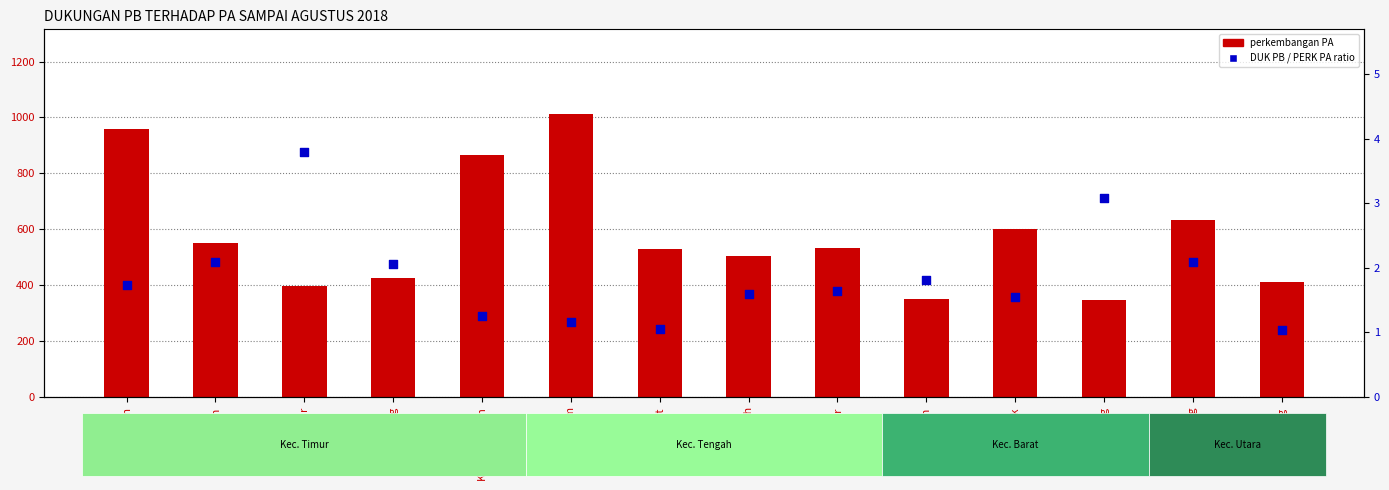

At which category is the sum across all series the highest?

Wonosalam